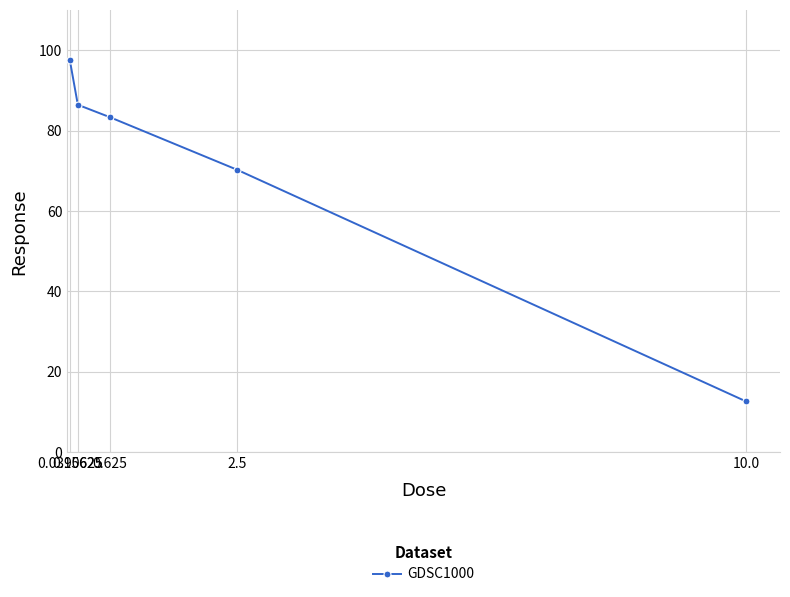

What is the difference between the values at 2.5 and 0.625?

13.1